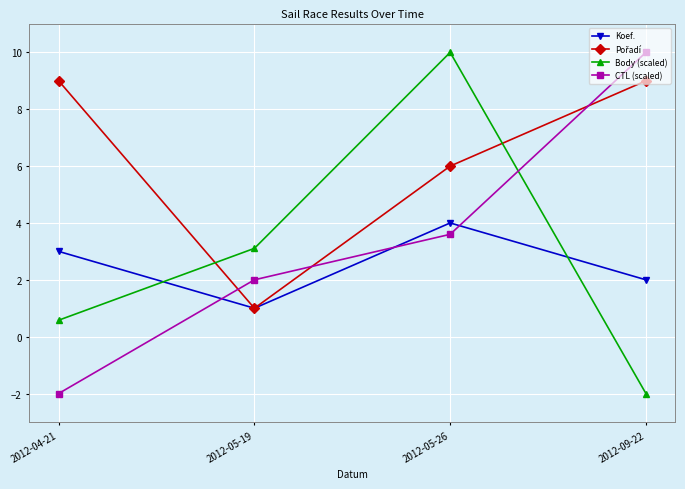

The value of Body (scaled) at 2012-04-21 is 0.6. True or false?

True